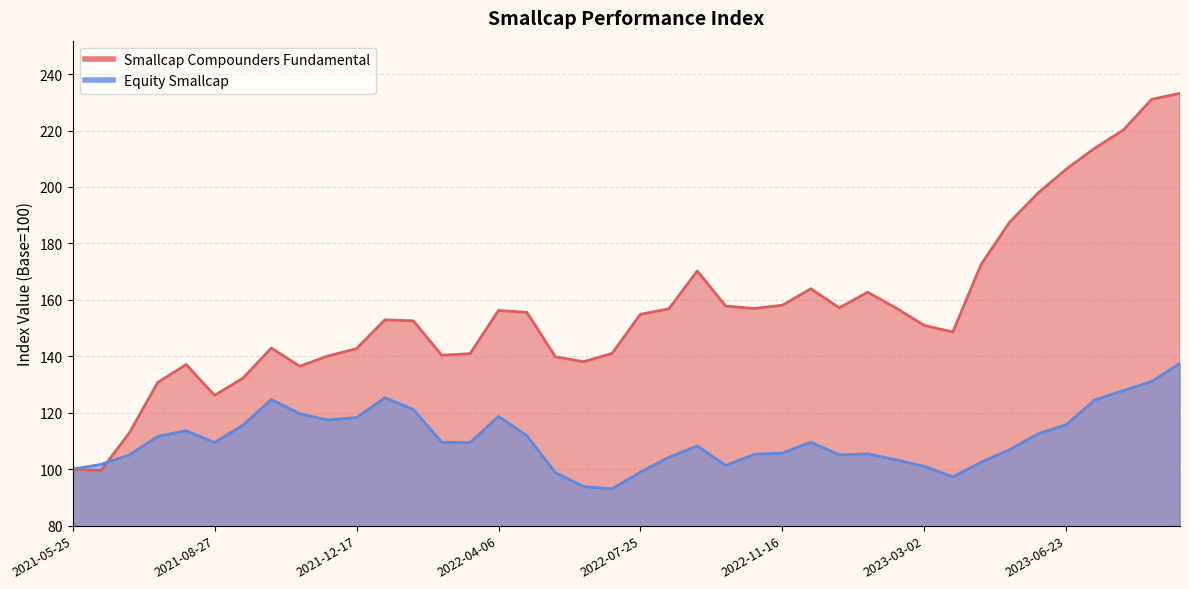

How many interior local peaks does the Equity Smallcap series have?

7